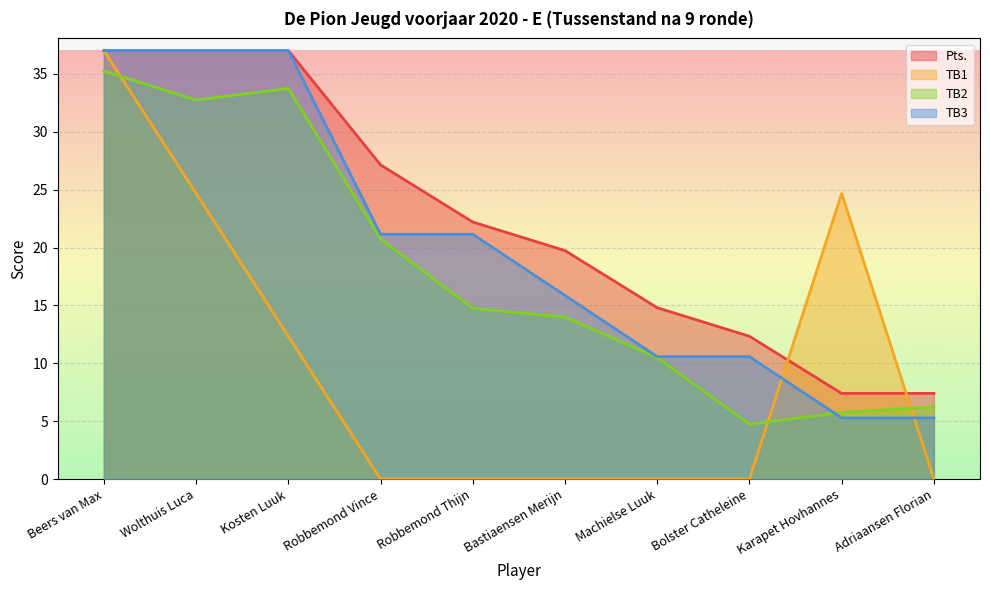

At how many categories does at least one series exceed 14?

8